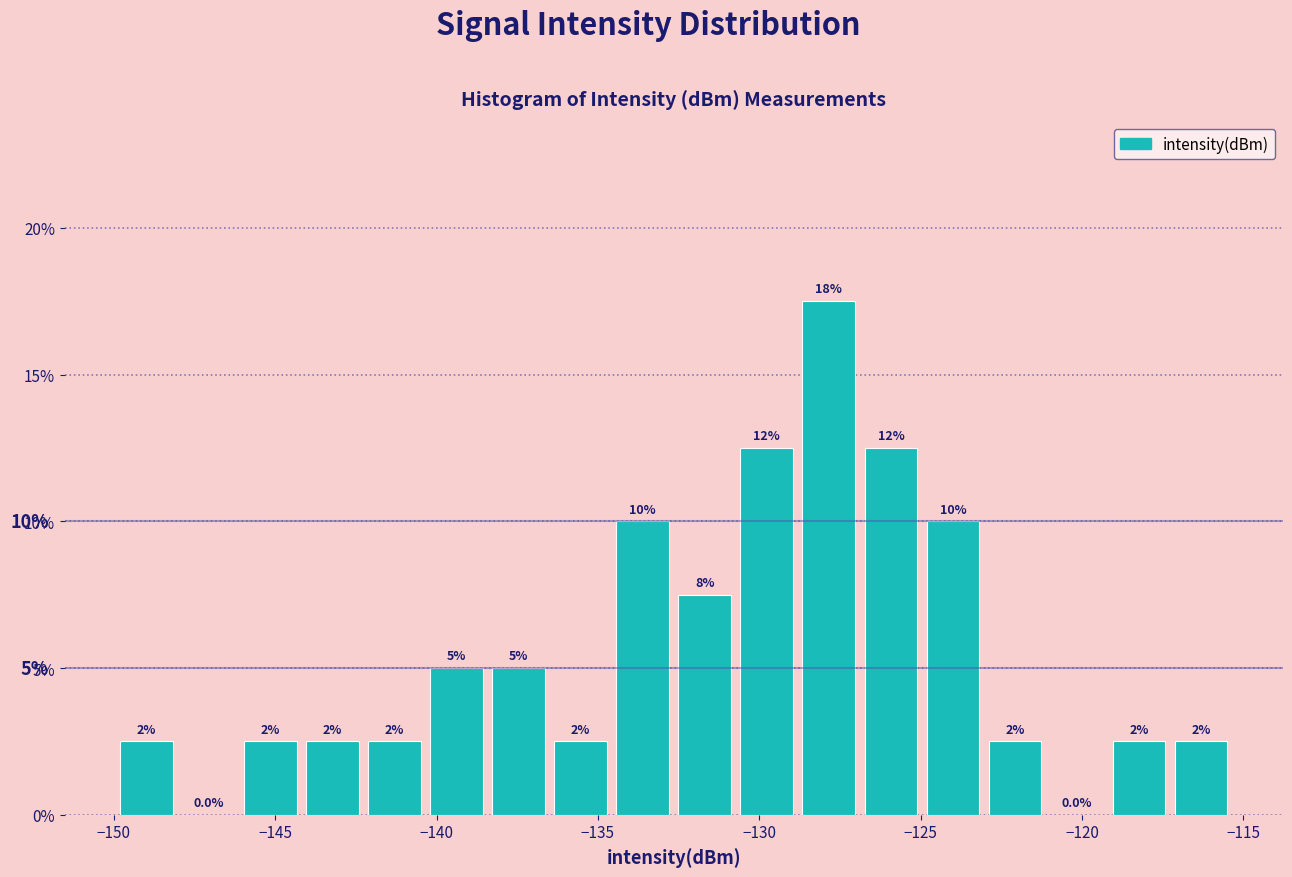

Around what value on the x-axis is the tallest bar? Give the approximate position of its centre, as read against the axis.

-128.0